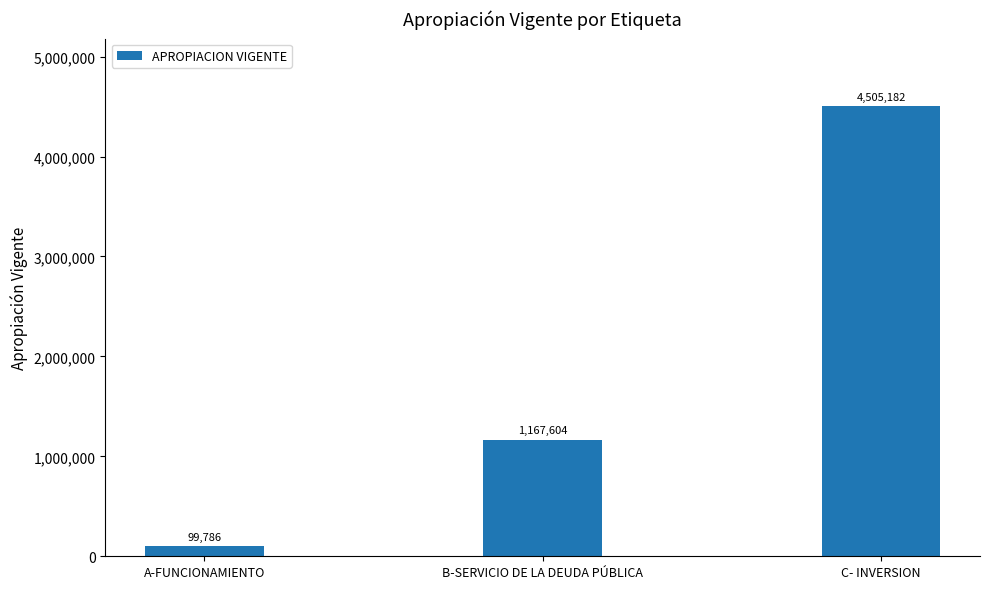

How many data points are above 1167604?

2